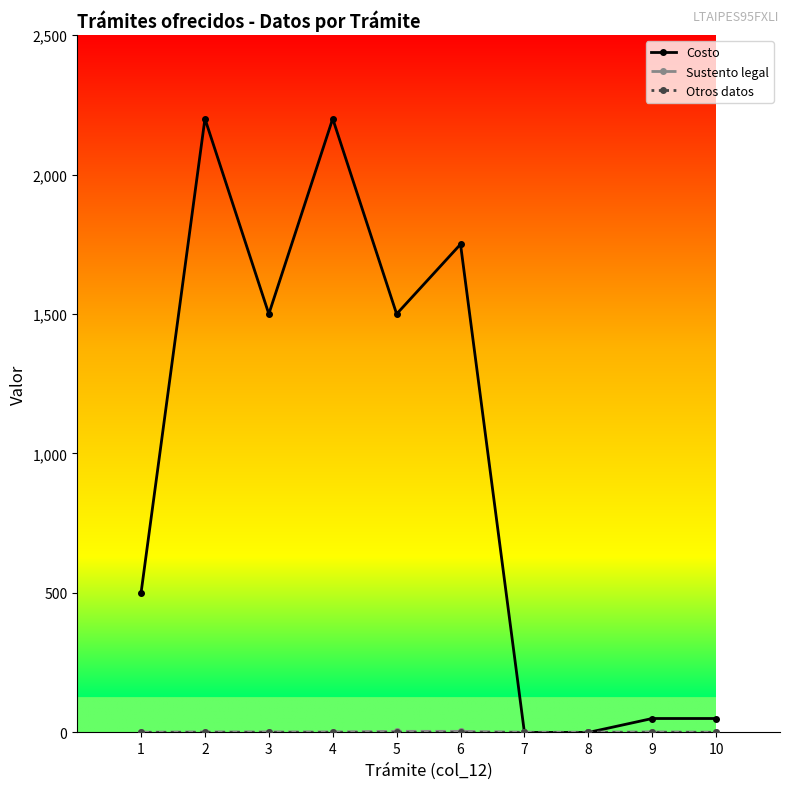

Which series has the widest spread of values?

Costo